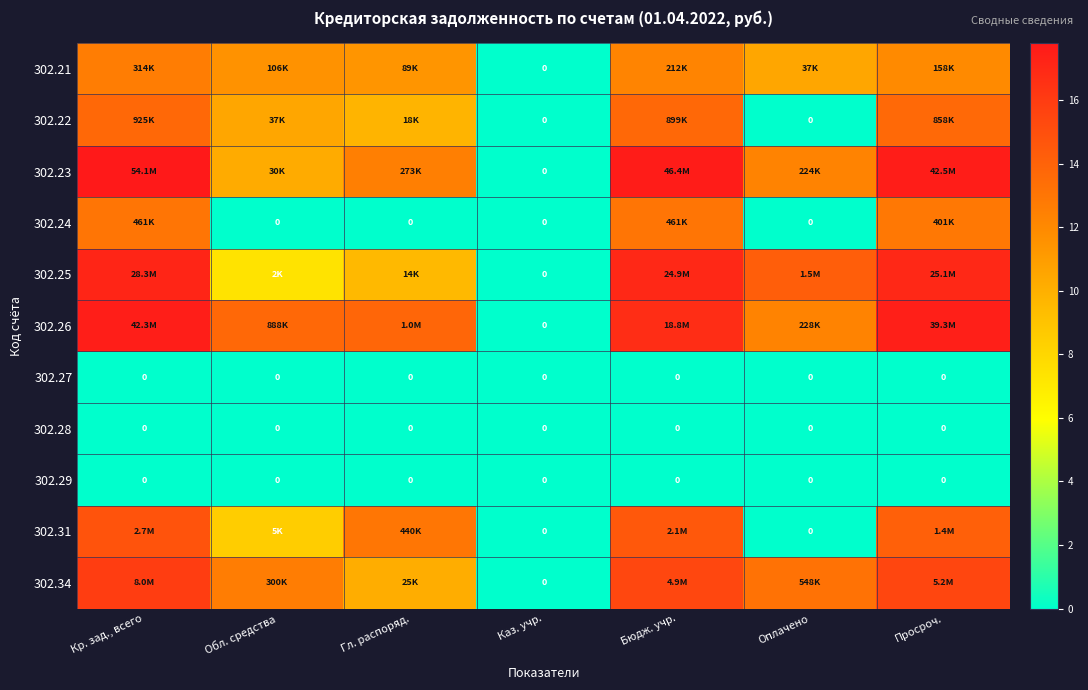

Which series has the largest range (max minus min)?

302.23